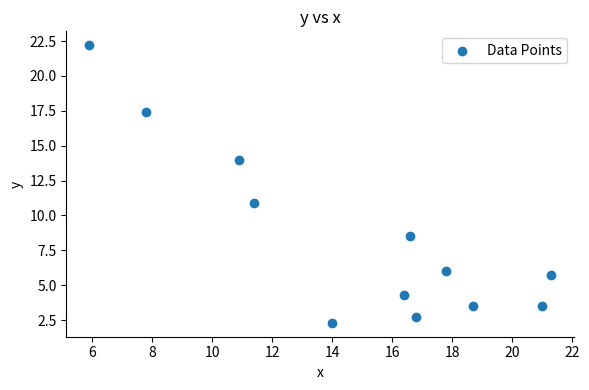

What Y value in the scatter plot is closest to 12?

10.9